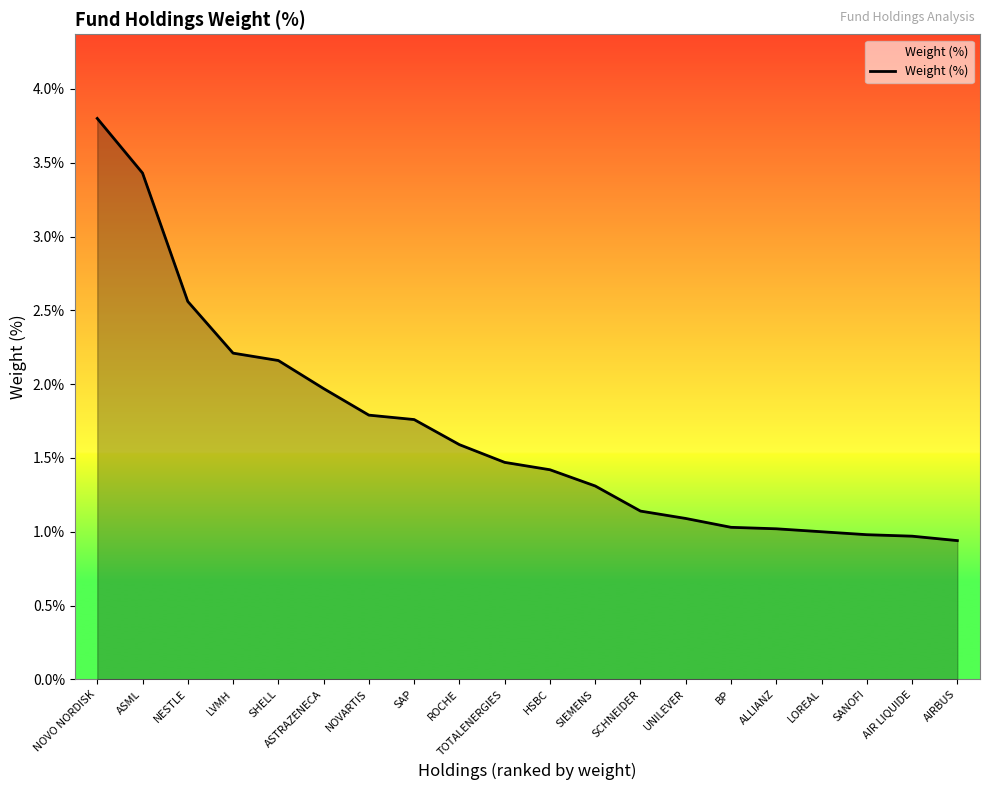

Which has a higher value, AIR LIQUIDE or SAP?

SAP